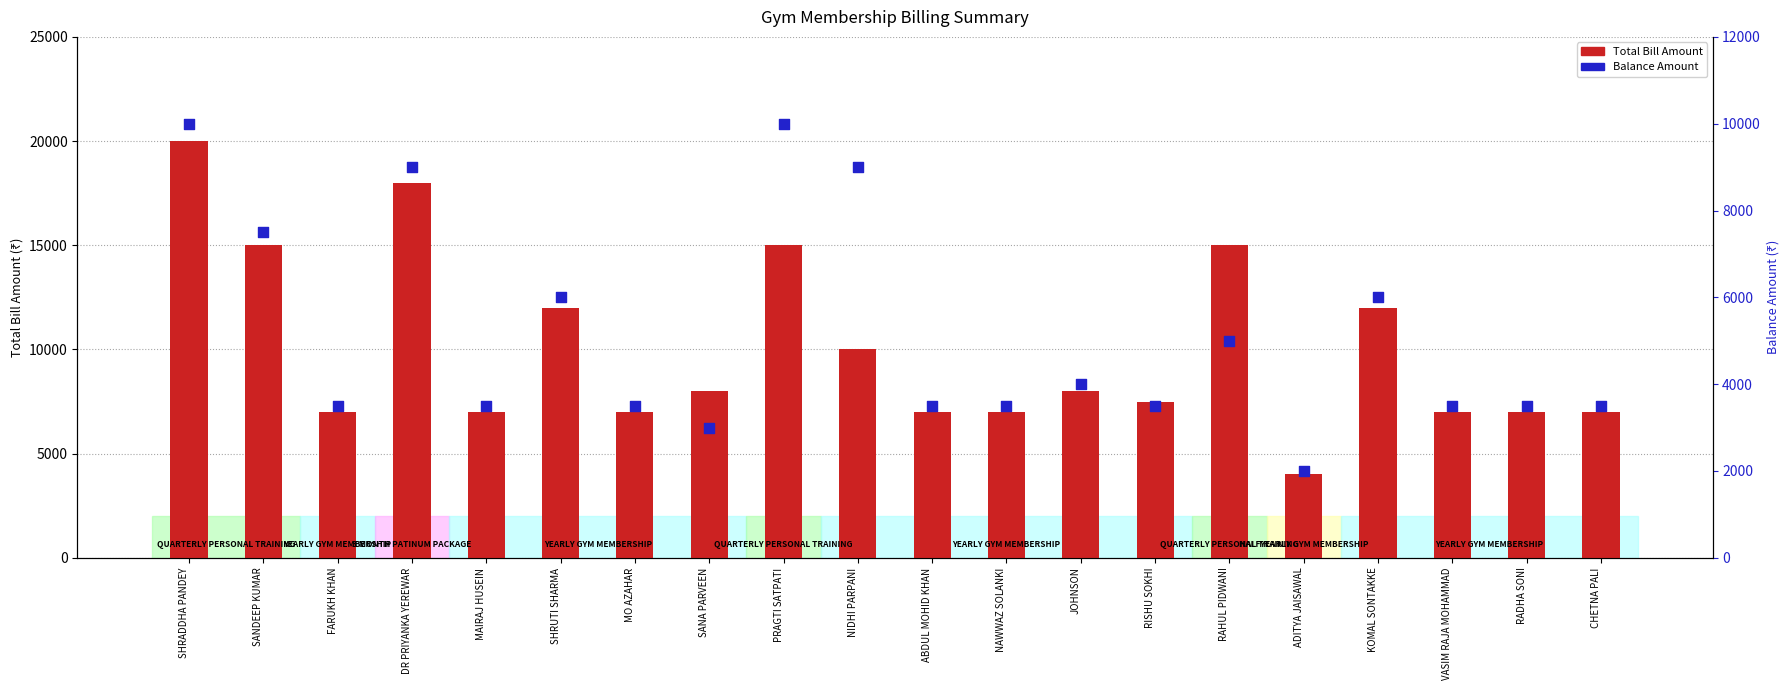

At which category is the sum across all series the highest?

SHRADDHA PANDEY